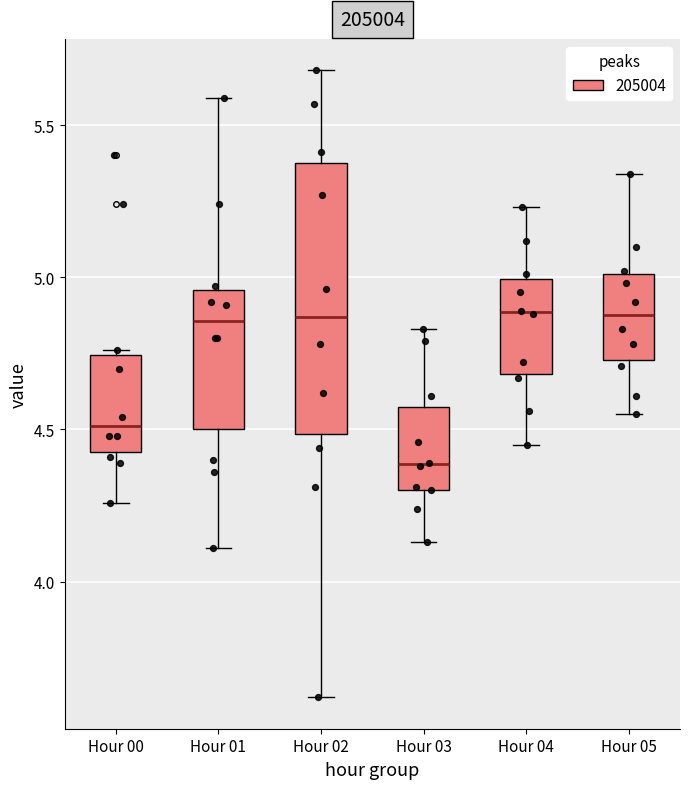

Reading left to right, transcribe this box plot: for each box, give where its median line is, the range the box spans, and where its two whiskers end, as read against the y-axis. The values are not printed on the chart, so give them approximately, as read against the axis.

Hour 00: median 4.50, box 4.45 to 4.75, whiskers 4.25 to 4.75
Hour 01: median 4.85, box 4.50 to 4.95, whiskers 4.10 to 5.60
Hour 02: median 4.85, box 4.50 to 5.40, whiskers 3.60 to 5.70
Hour 03: median 4.40, box 4.30 to 4.55, whiskers 4.15 to 4.85
Hour 04: median 4.90, box 4.70 to 5.00, whiskers 4.45 to 5.25
Hour 05: median 4.90, box 4.75 to 5.00, whiskers 4.55 to 5.35